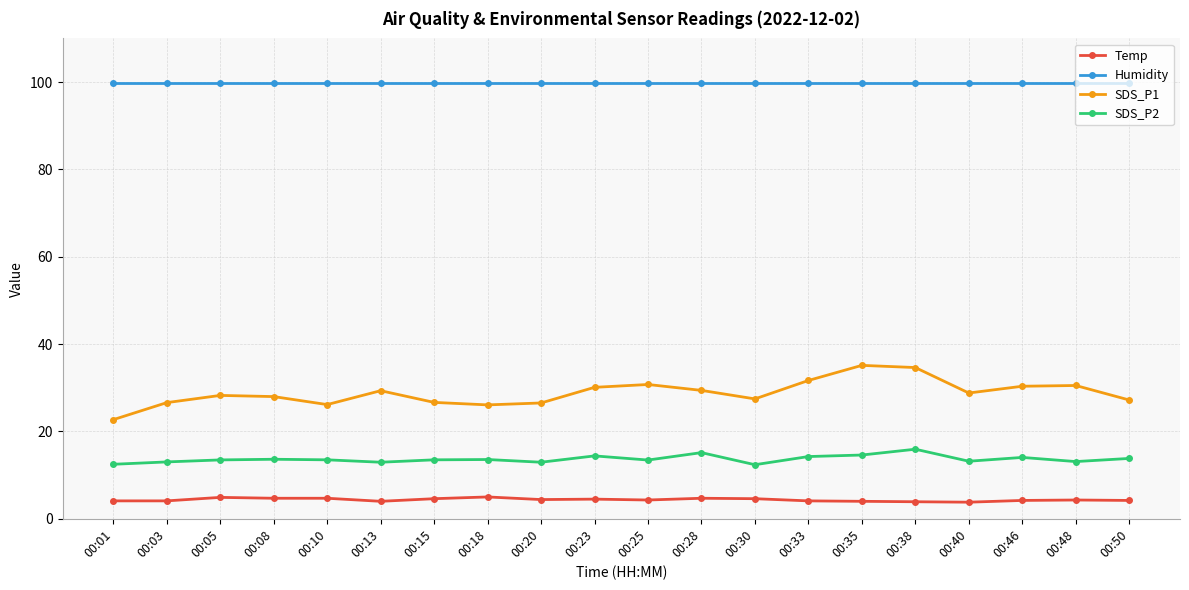

Does the chart have visible grid lines?

Yes